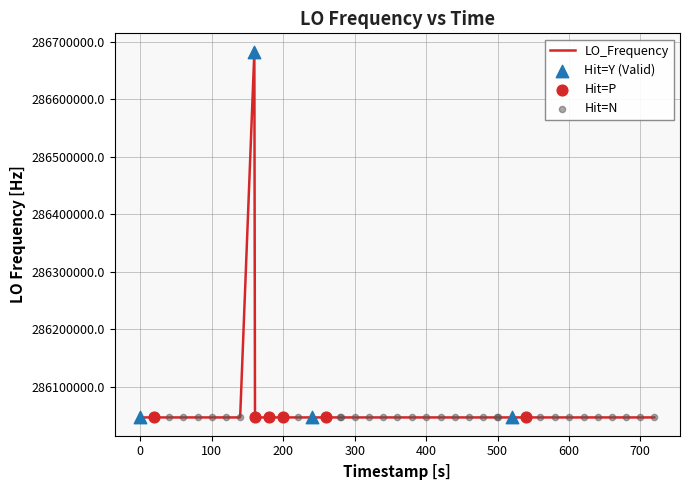

What is the difference between the maximum and minimum values?

635707.6